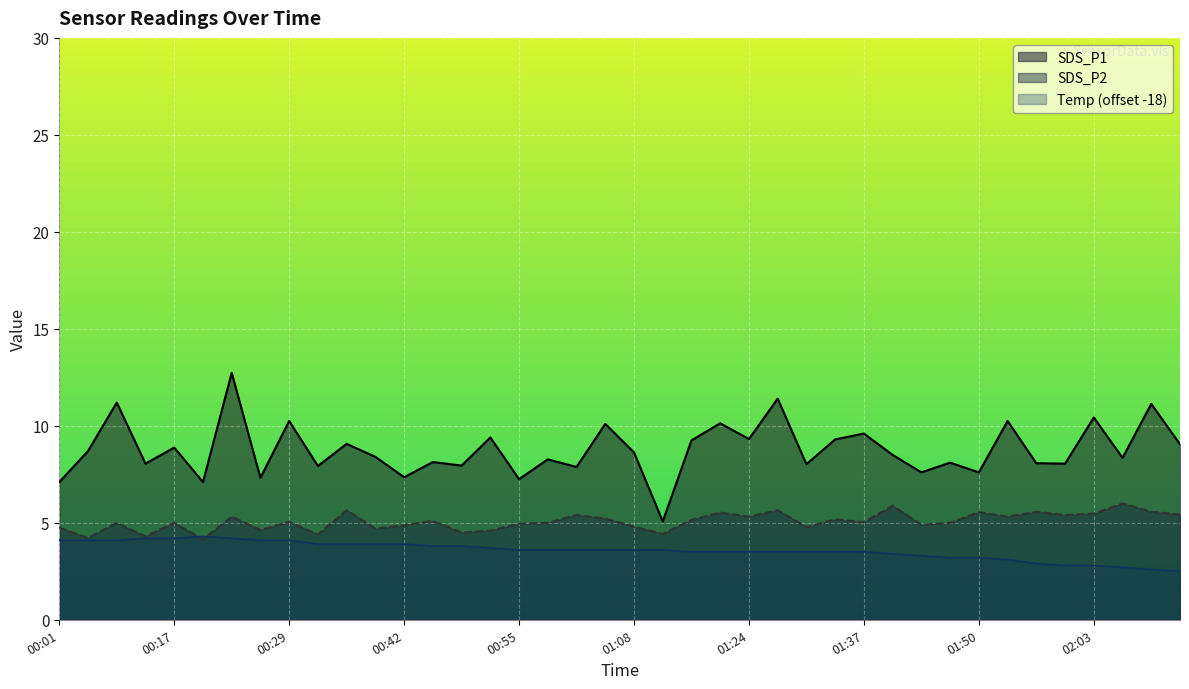

How many intersections are there between Temp and SDS_P2?

2